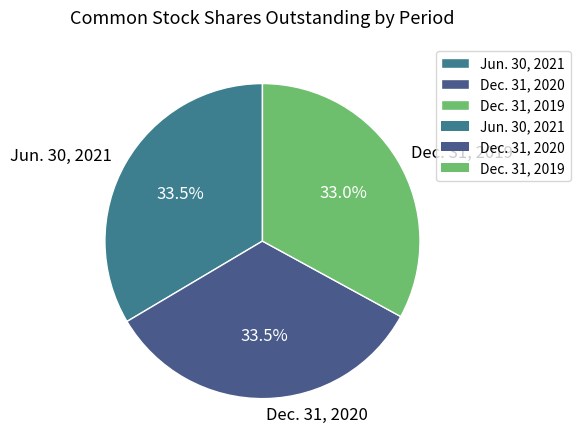

Is it true that Dec. 31, 2019 is 23% of the pie?

False